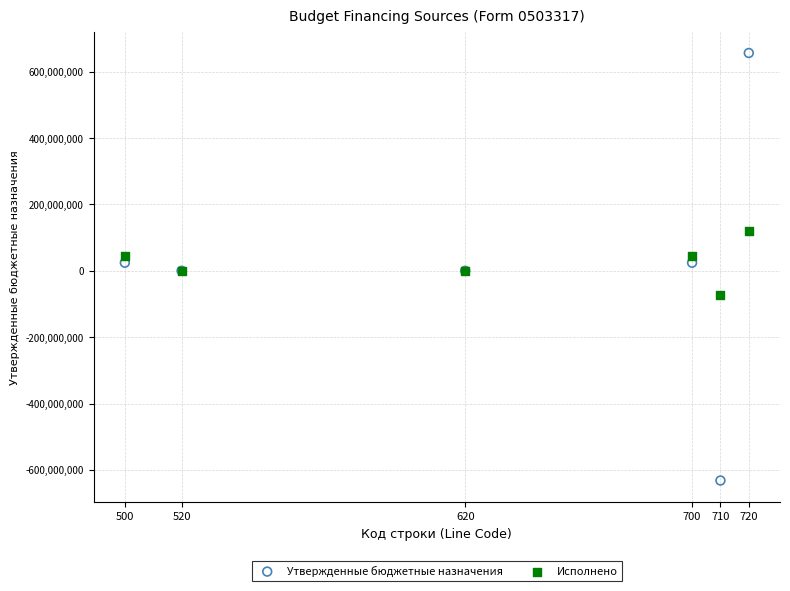

Which series reaches the maximum Y coordinate?

Утвержденные бюджетные назначения